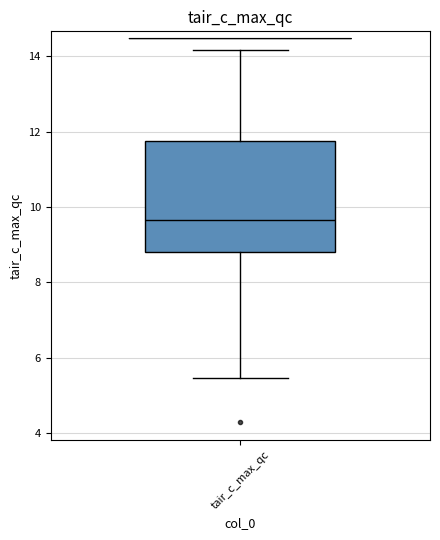

Read this box plot against the y-axis: the position of the median line, the range covered by the box, and the ends of both whiskers. The values are not printed on the chart, so give them approximately, as read against the axis.

median 9.6, box 8.8 to 11.8, whiskers 5.4 to 14.2